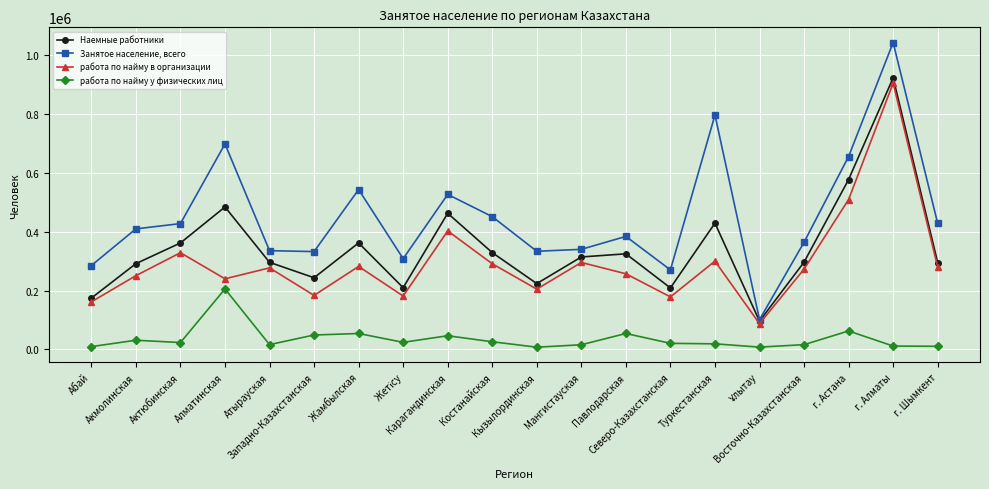

Rank the series by their maximum value, from lowest to highest.

работа по найму у физических лиц, работа по найму в организации, Наемные работники, Занятое население, всего